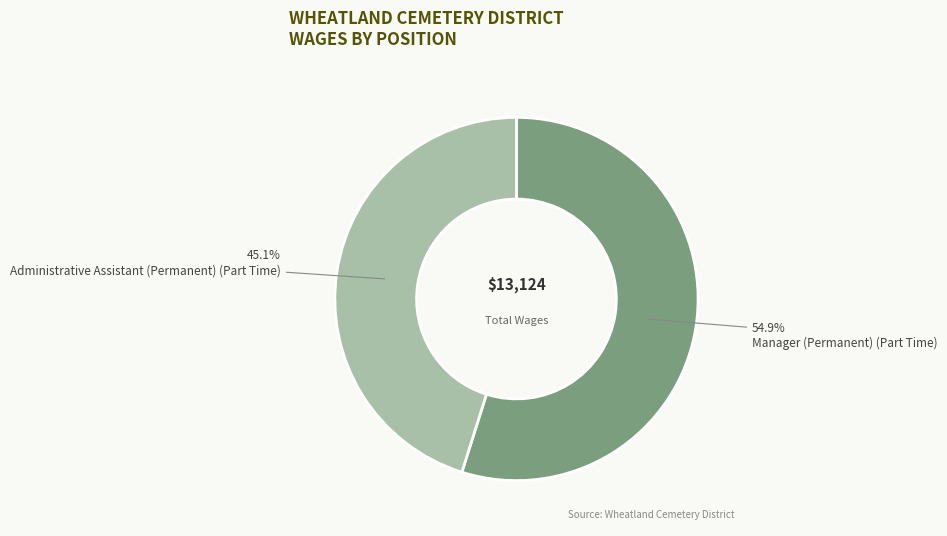

What percentage is NOT represented by Manager (Permanent) (Part Time)?

45.1%